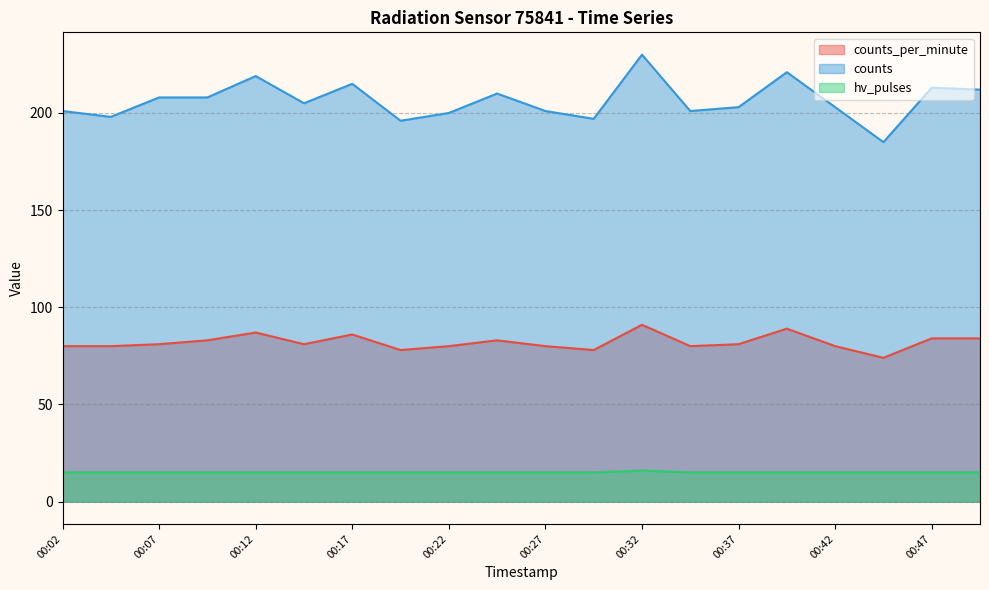

Between 00:02 and 00:04, which is larger?

00:02